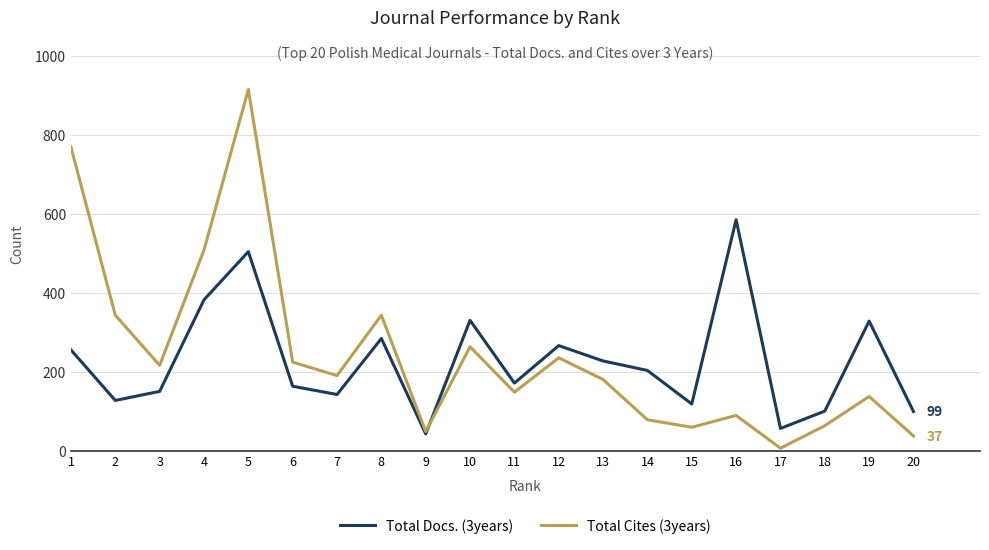

Which series has the largest total across all categories?

Total Cites (3years)